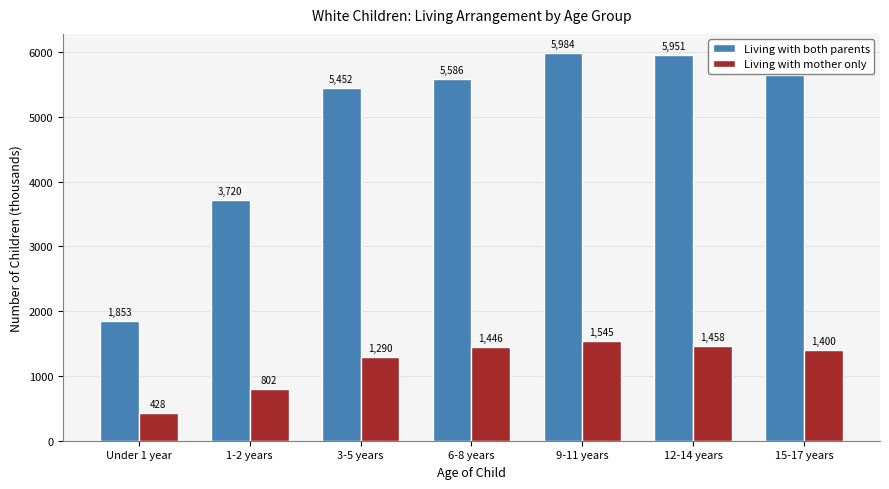

What position from the left is 9-11 years?

5